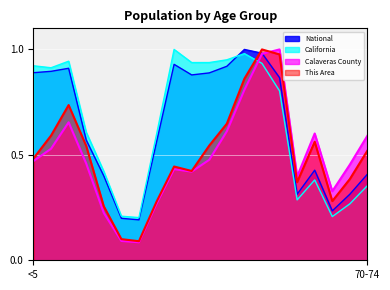

Does the chart display data point markers on the line(s)?

No